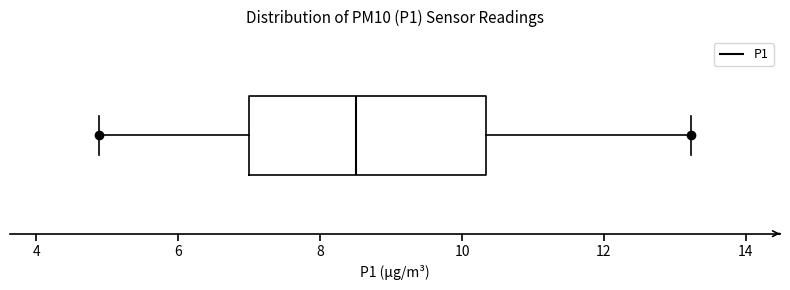

Read this box plot against the x-axis: the position of the median line, the range covered by the box, and the ends of both whiskers. The values are not printed on the chart, so give them approximately, as read against the axis.

median 8.6, box 7.0 to 10.4, whiskers 4.8 to 13.2